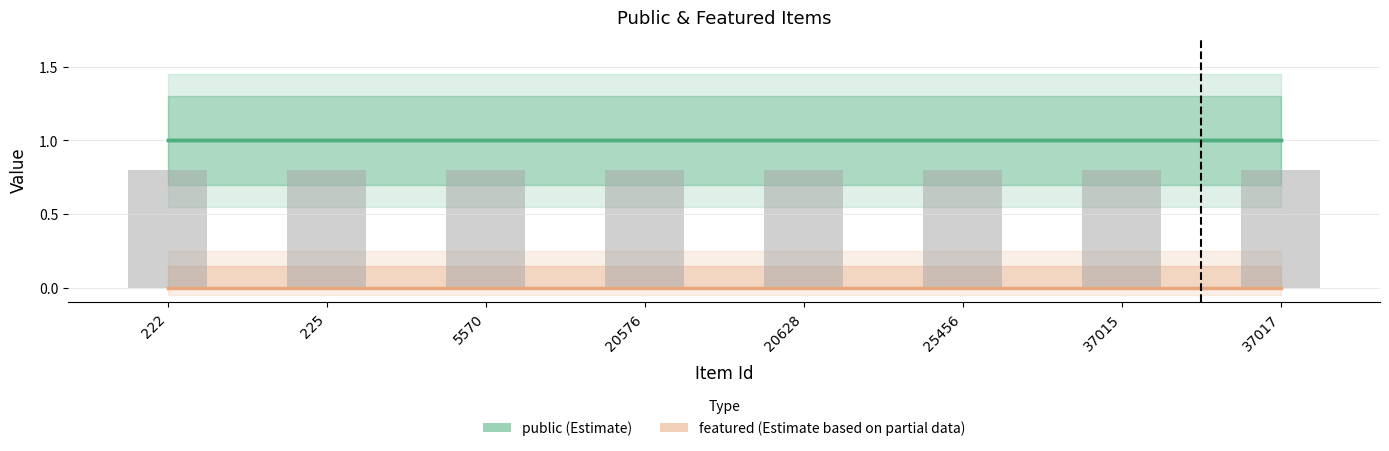

List the series in order of their overall mean, lowest first.

featured, public